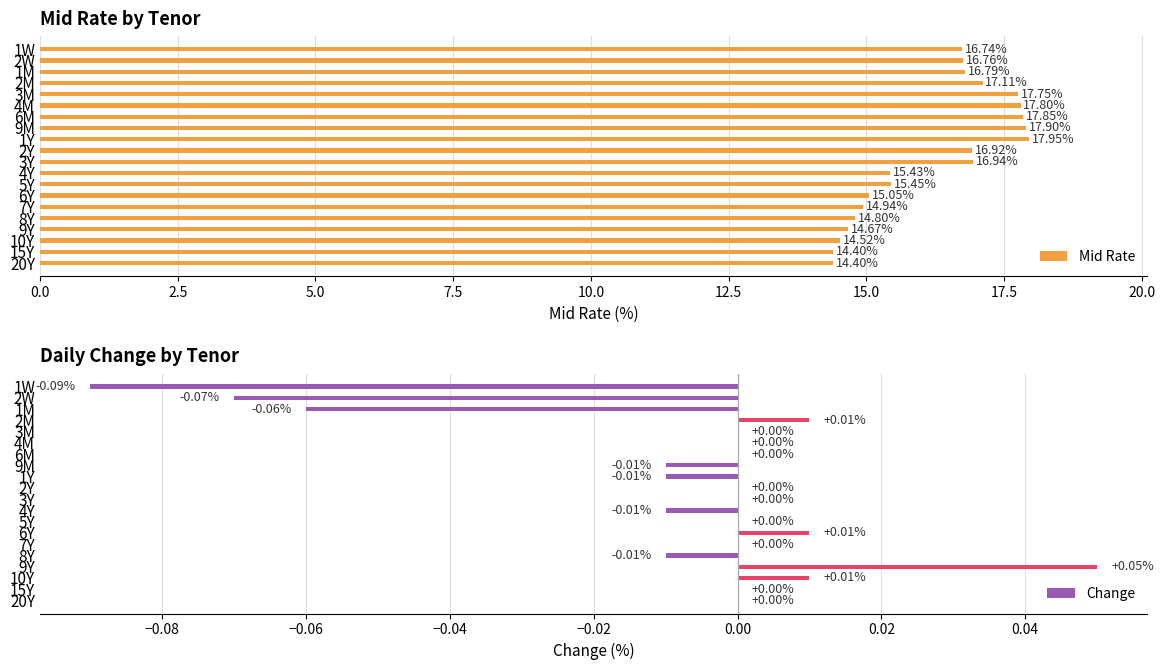

Reading left to right, transcribe all the data shown in this chart.

Mid Rate: 16.7	16.8	16.8	17.1	17.8	17.8	17.9	17.9	17.9	16.9	16.9	15.4	15.4	15.1	14.9	14.8	14.7	14.5	14.4	14.4
Change: -0.1	-0.1	-0.1	0.0	0.0	0.0	0.0	-0.0	-0.0	0.0	0.0	-0.0	0.0	0.0	0.0	-0.0	0.1	0.0	0.0	0.0